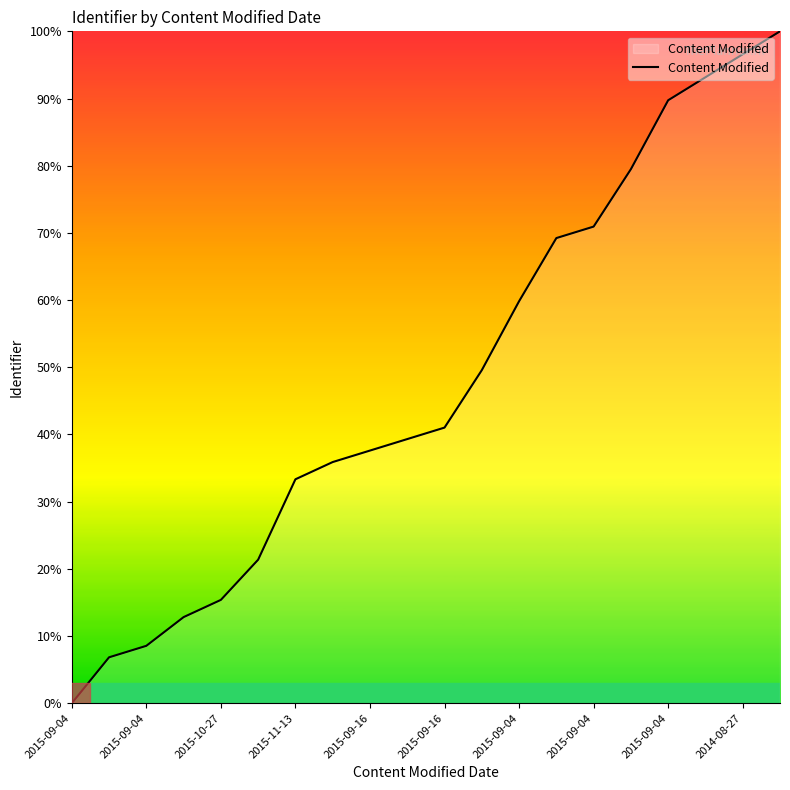

What is the greatest value displayed?

100.0